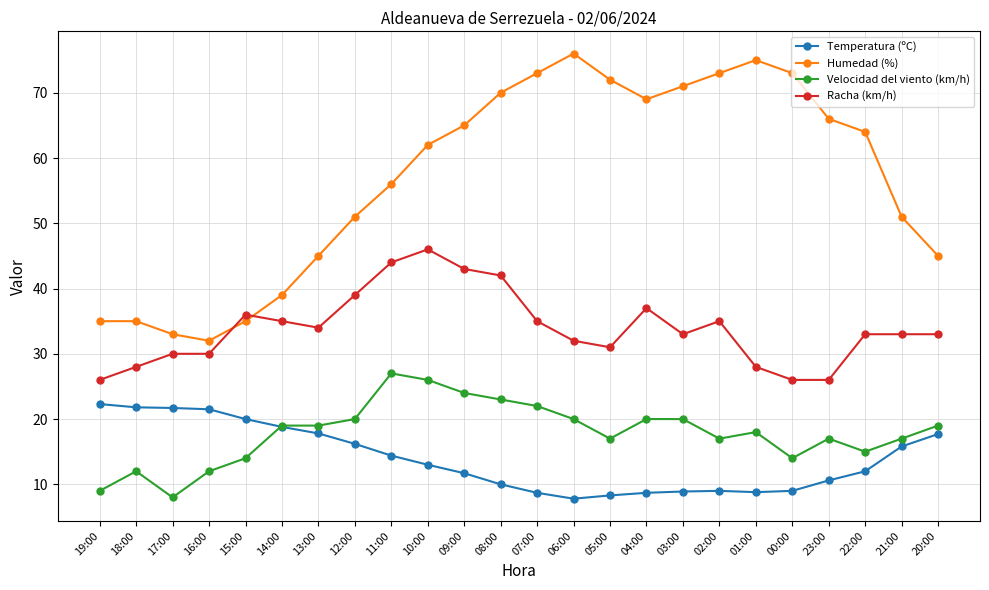

List the series in order of their peak value, highest first.

Humedad (%), Racha (km/h), Velocidad del viento (km/h), Temperatura (ºC)